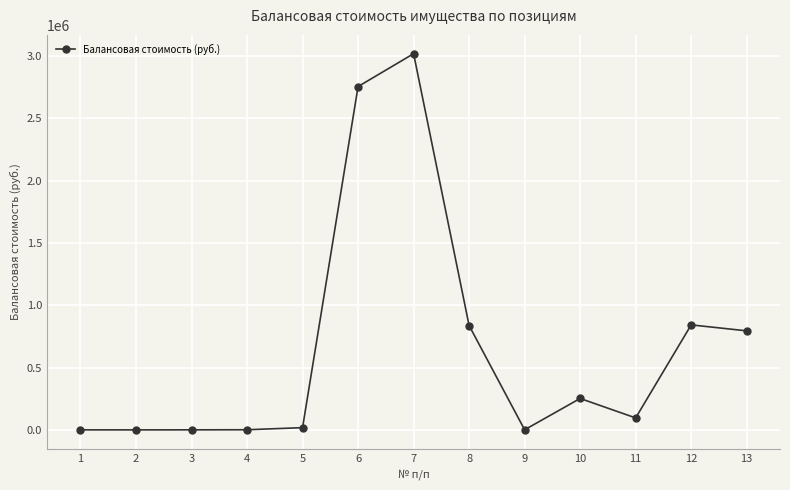

What is the greatest value displayed?

3018570